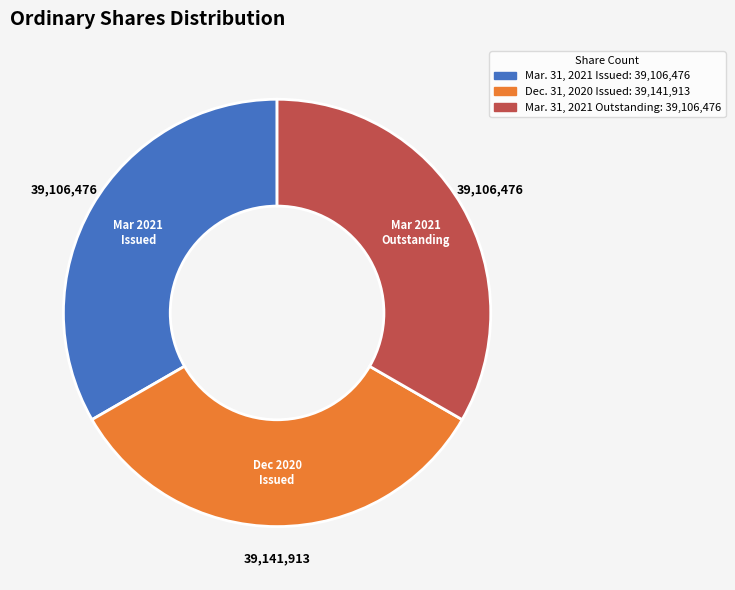

Is there a majority slice in this chart?

No